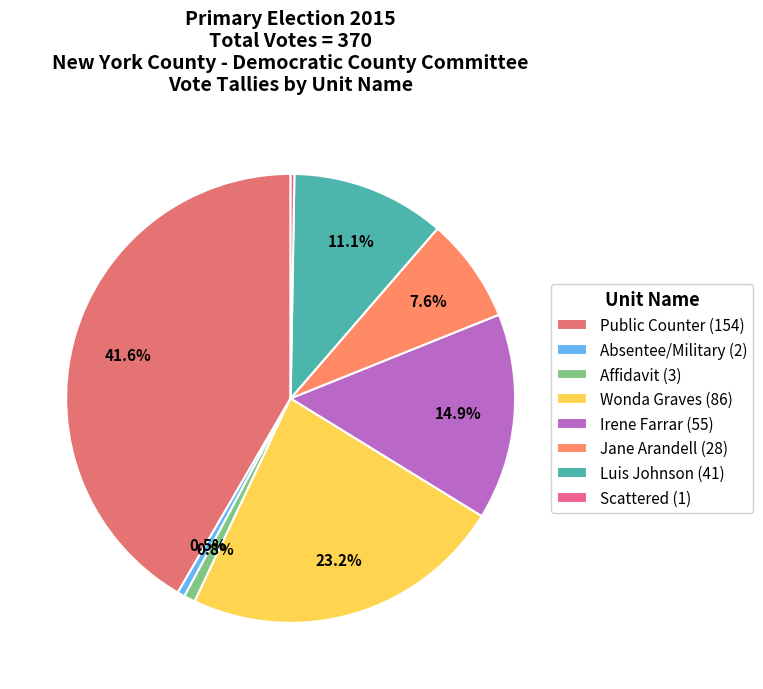

Does Absentee/Military represent more than half of the total?

No